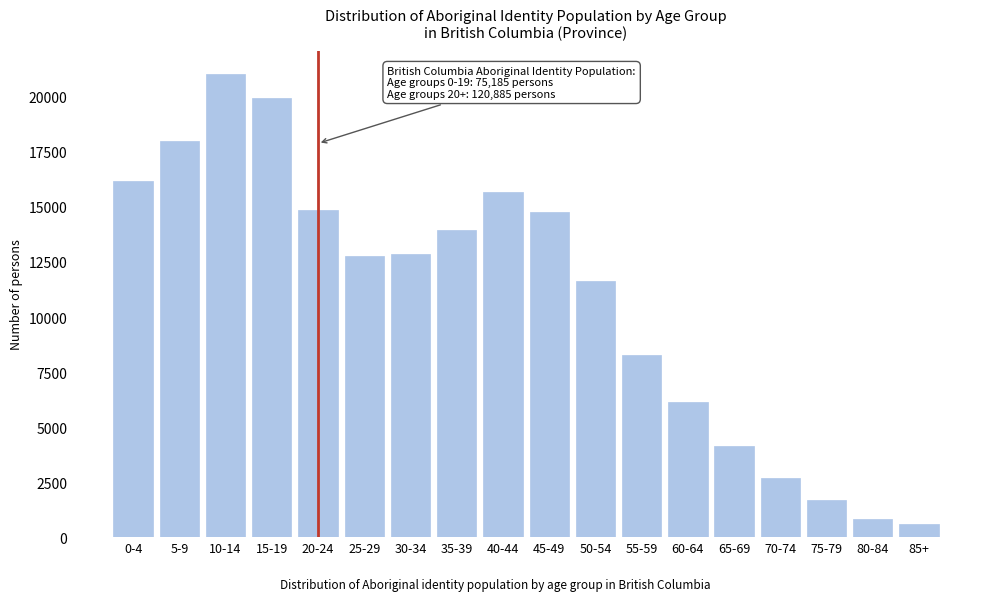

Between 85+ and 30-34, which is larger?

30-34